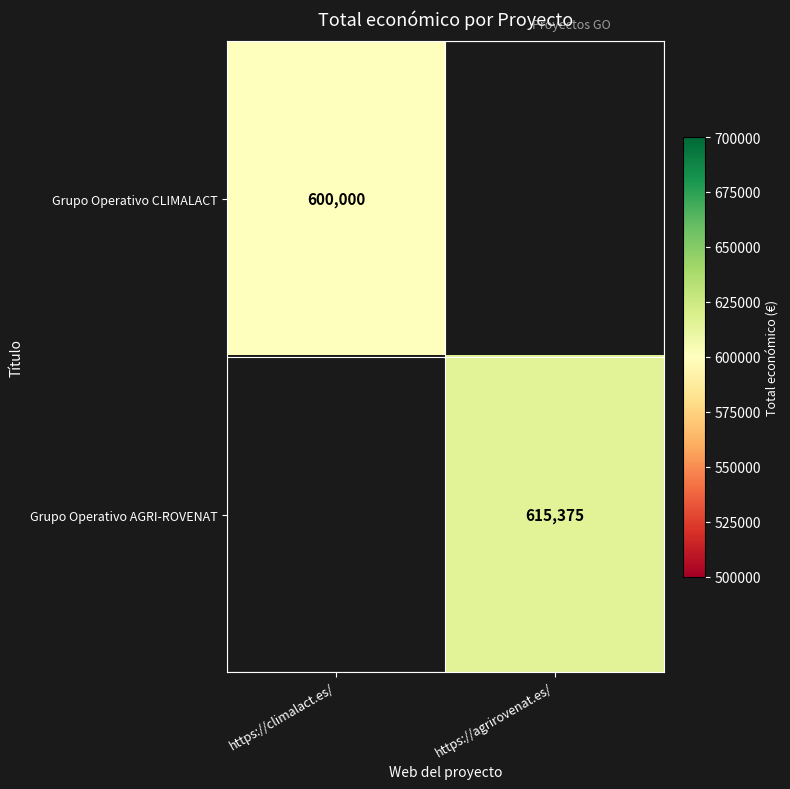

True or false: Grupo Operativo CLIMALACT has a value of 600000 at https://climalact.es/.

True